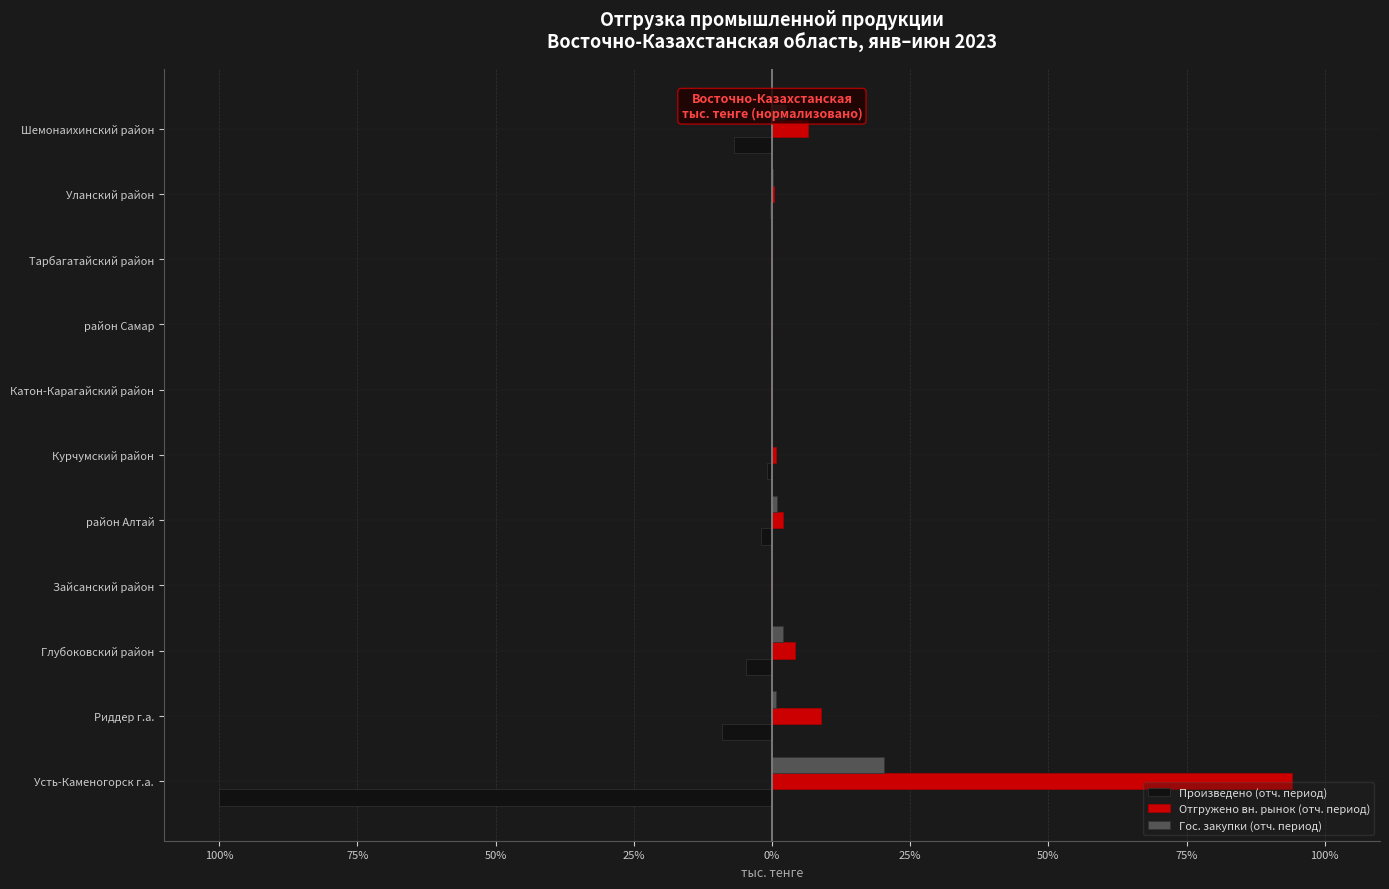

What are all the series names shown in the legend?

Произведено (отч. период), Отгружено вн. рынок (отч. период), Гос. закупки (отч. период)